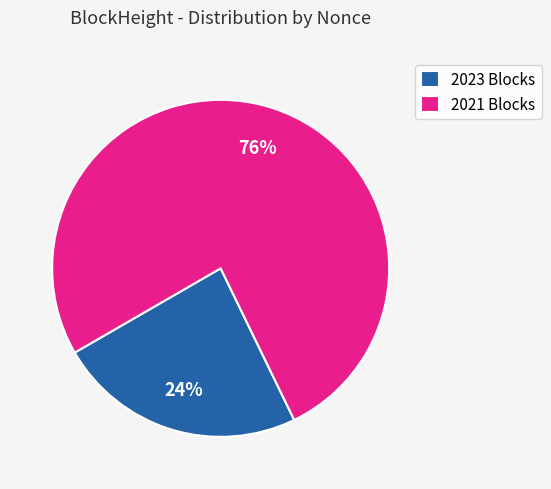

What is the majority slice?

2021 Blocks